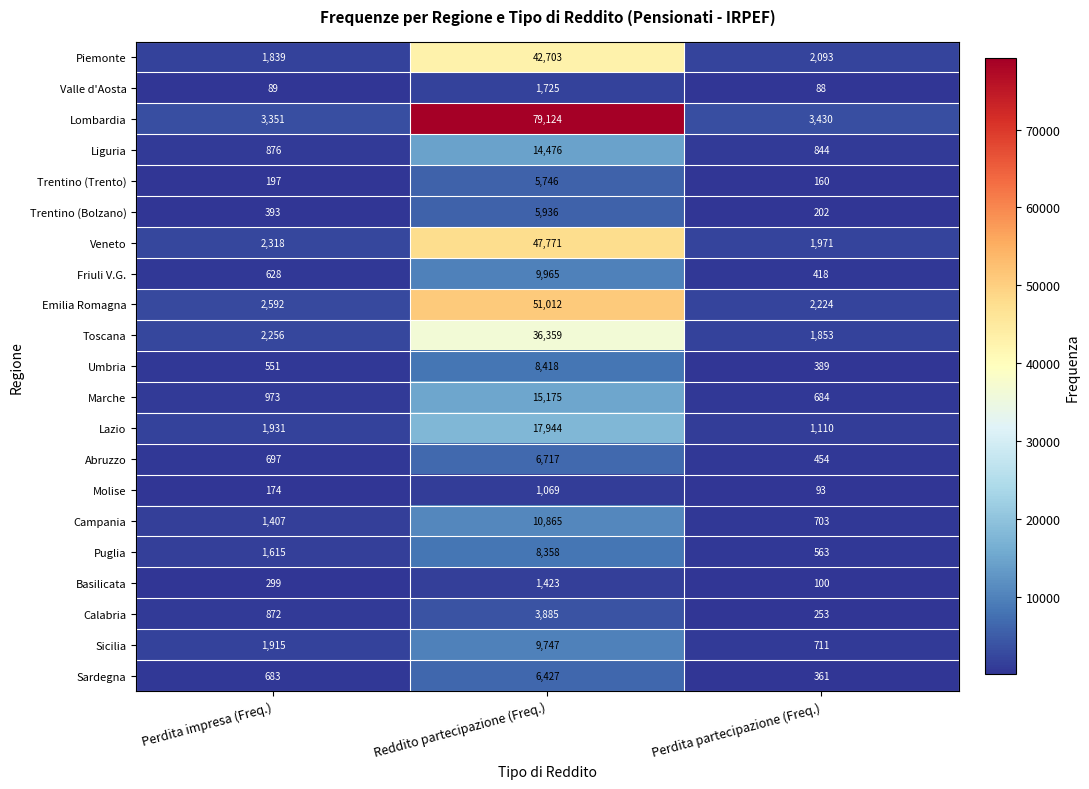

Is it true that Sicilia equals 3059 at Reddito partecipazione (Freq.)?

False